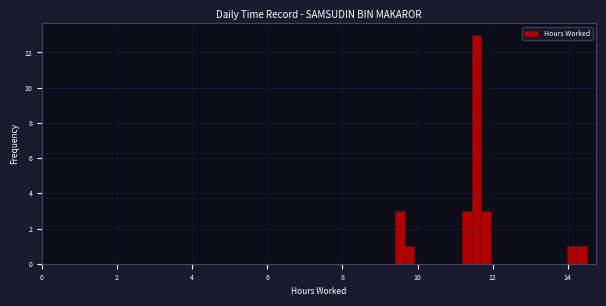

Read against the x-axis, roughly where is the centre of the tallest bar?

11.6